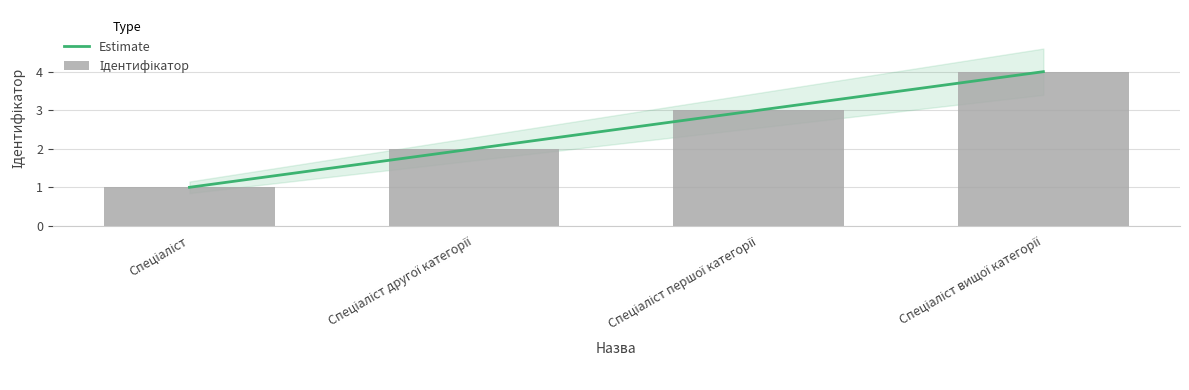

Is the value of Ідентифікатор at Спеціаліст вищої категорії greater than the value of Estimate at Спеціаліст другої категорії?

Yes